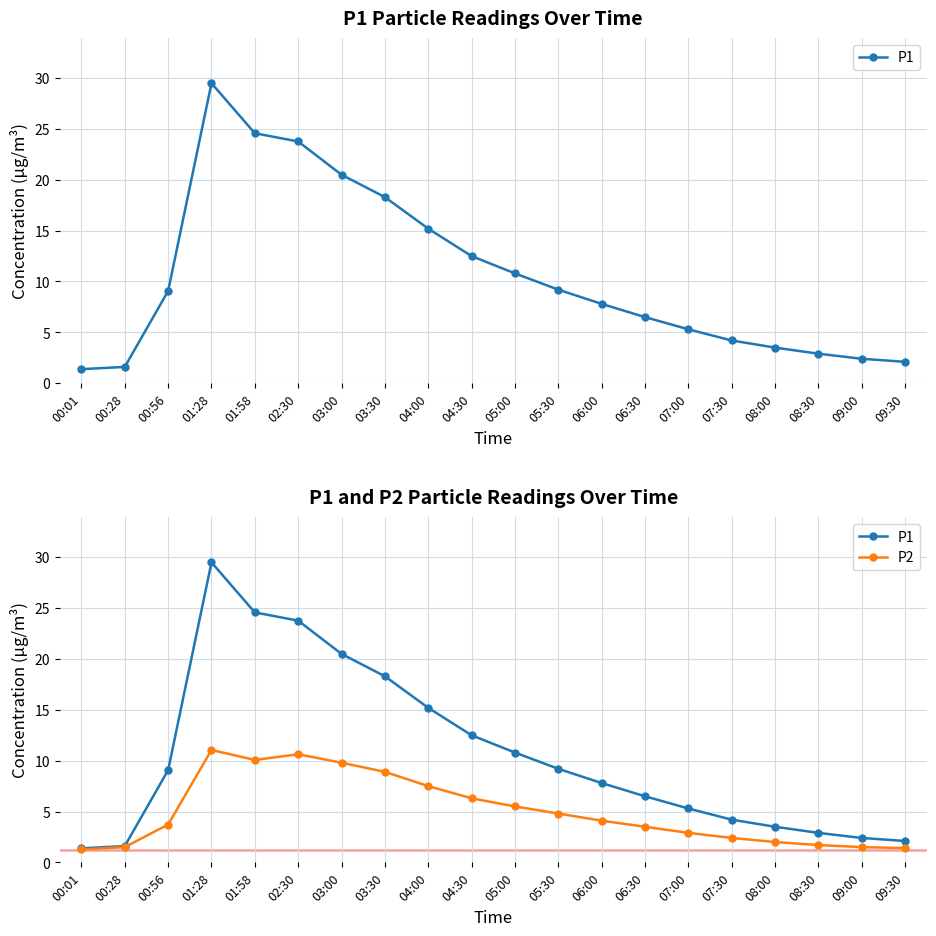

Reading left to right, what are all the values shown in this chart?

P1: 1.4	1.6	9.1	29.5	24.6	23.8	20.5	18.3	15.2	12.5	10.8	9.2	7.8	6.5	5.3	4.2	3.5	2.9	2.4	2.1
P2: 1.3	1.5	3.7	11.1	10.1	10.6	9.8	8.9	7.5	6.3	5.5	4.8	4.1	3.5	2.9	2.4	2.0	1.7	1.5	1.4